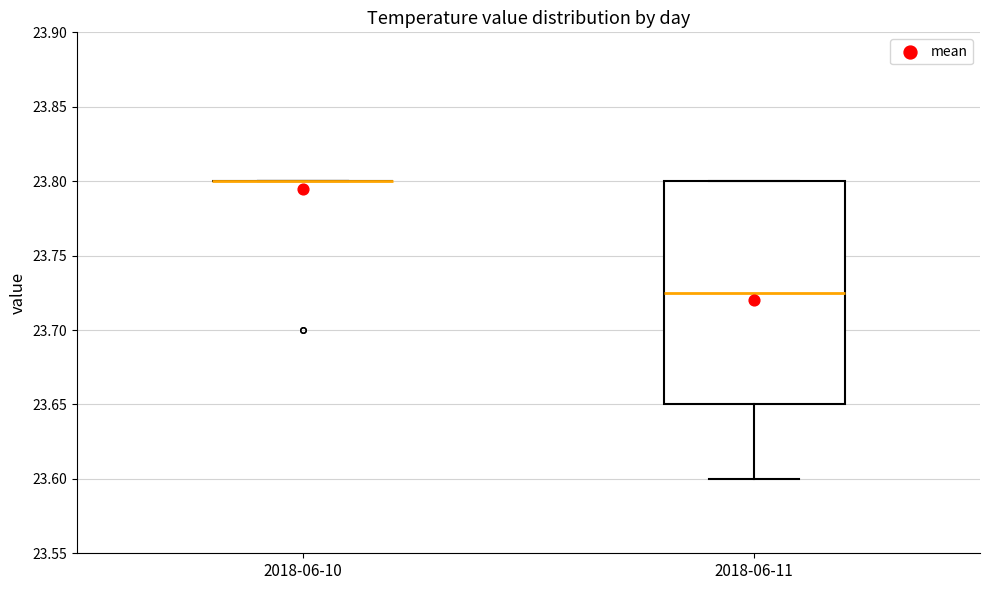

Reading left to right, read every box against the y-axis: the position of its median line, the range the box covers, and the ends of its whiskers. The values are not printed on the chart, so give them approximately, as read against the axis.

2018-06-10: box collapsed to a line at 23.800, whiskers 23.800 to 23.800
2018-06-11: median 23.725, box 23.650 to 23.800, whiskers 23.600 to 23.800